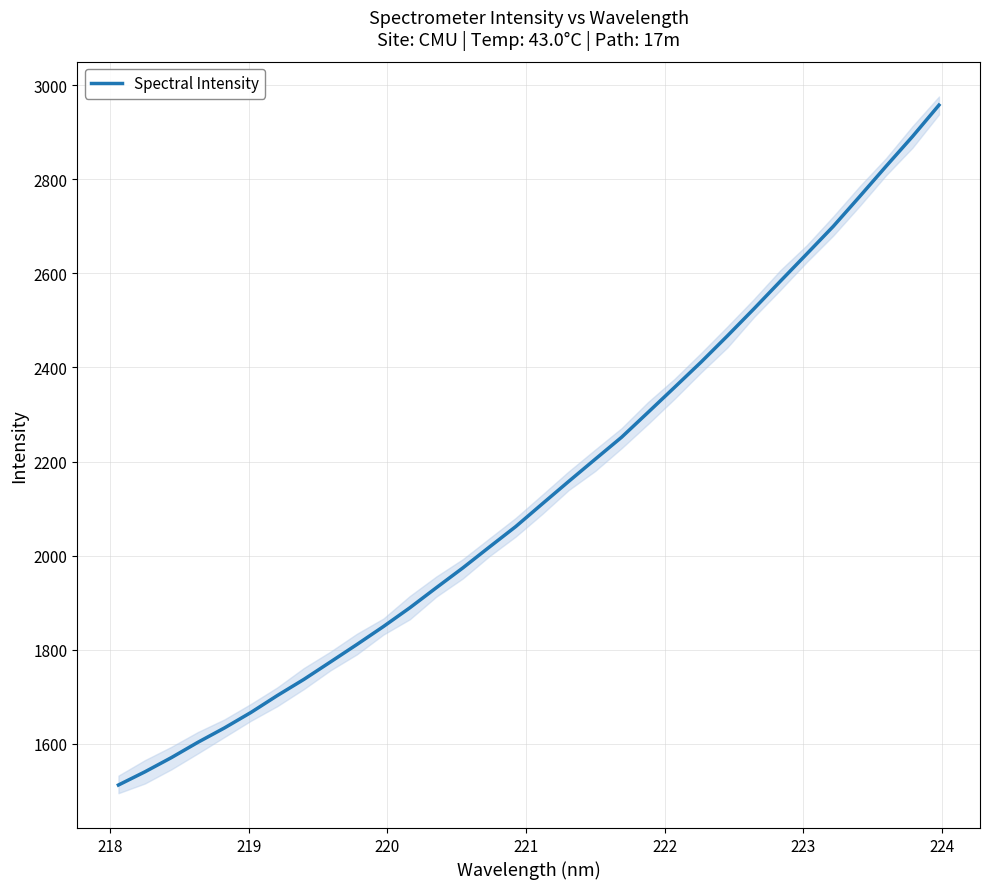

Count the number of values greater than 2109.

16